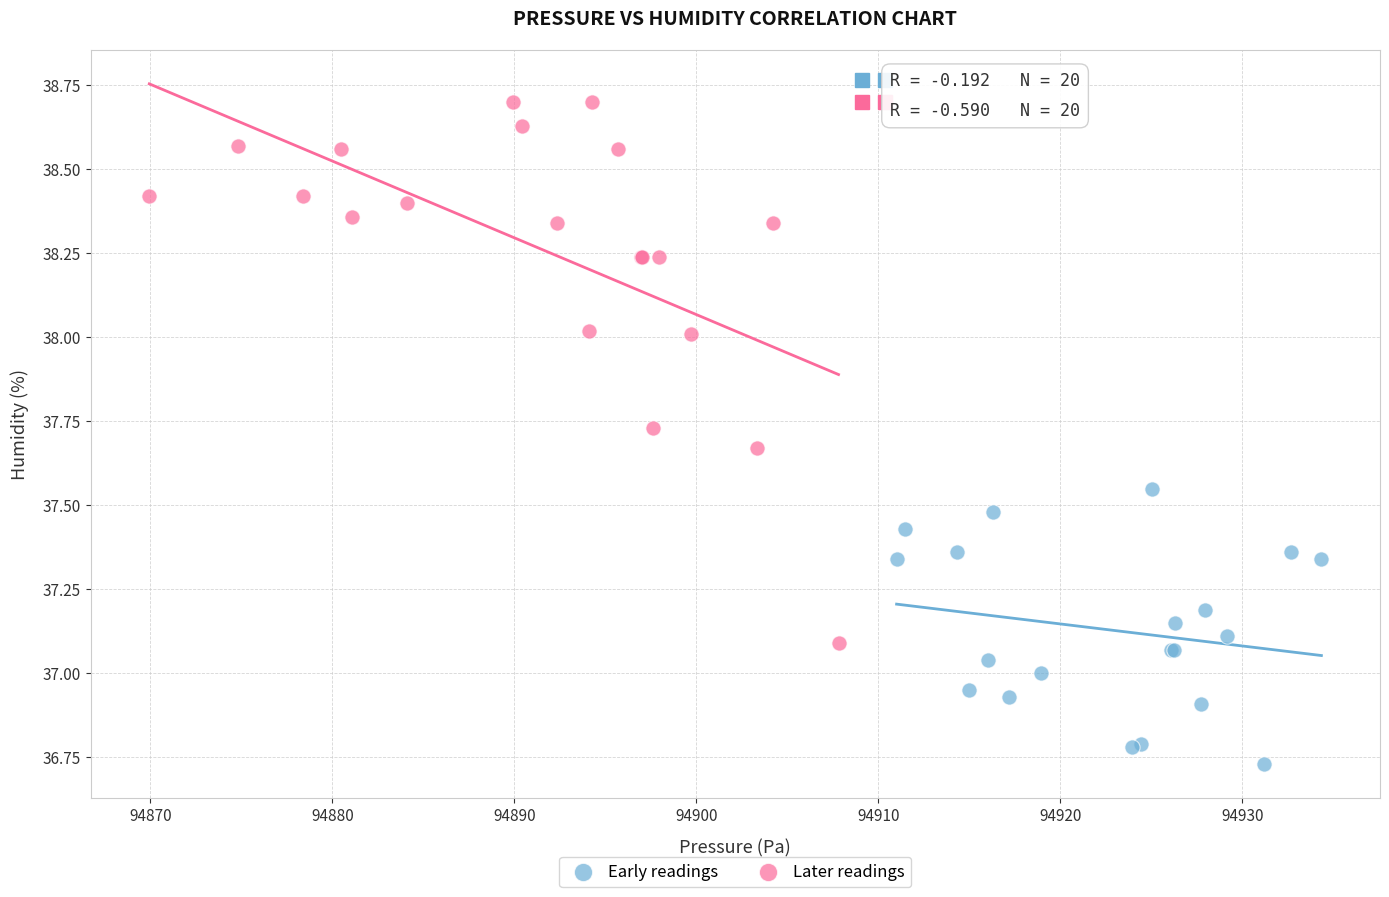

What are all the series names shown in the legend?

Early readings, Later readings